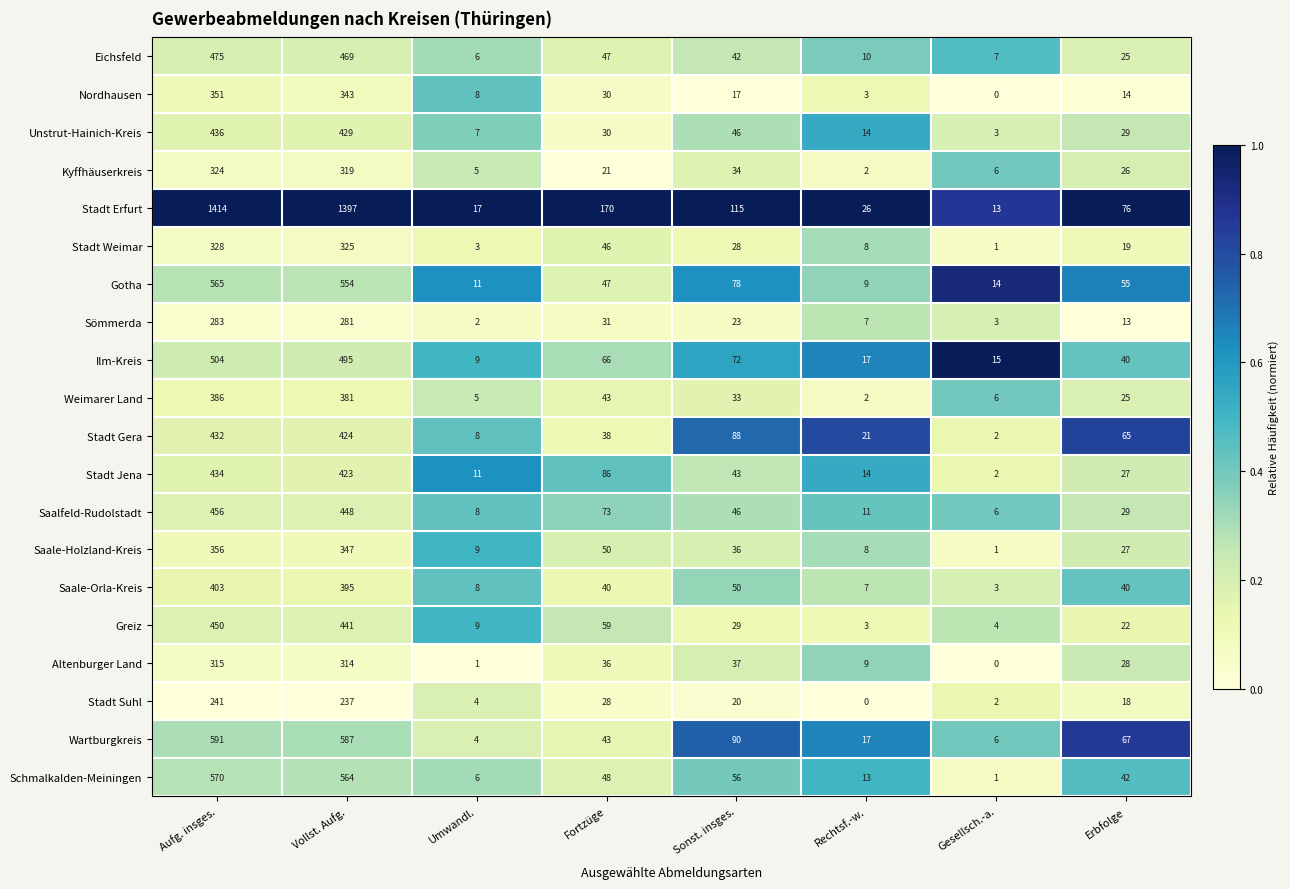

What is the approximate value of Eichsfeld at Sonst. insges., to the nearest 50?

50